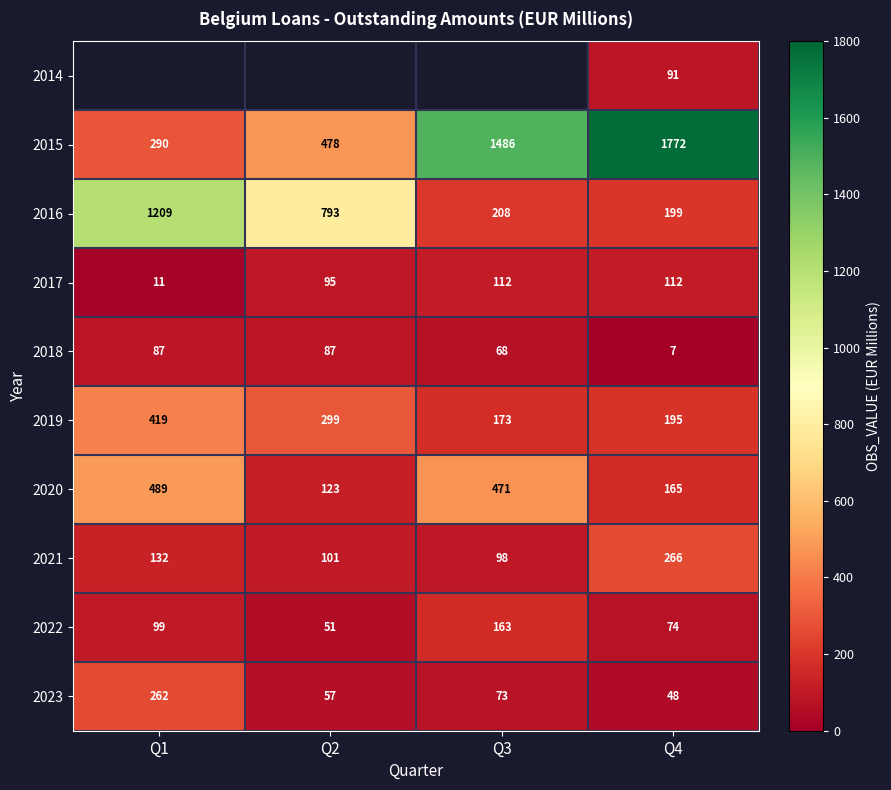

At which category is the sum across all series the highest?

Q4